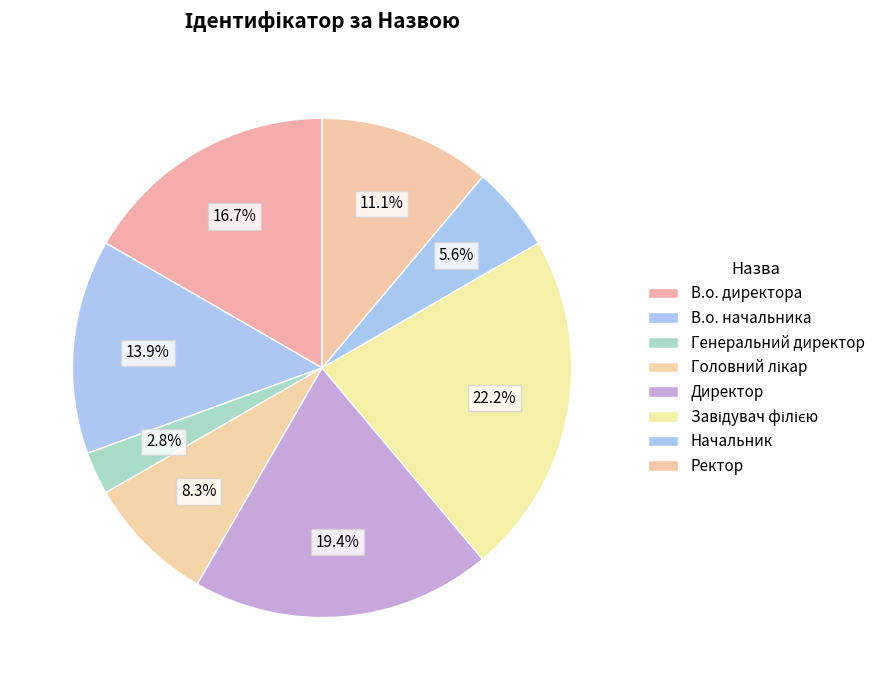

How many segments does this pie chart have?

8